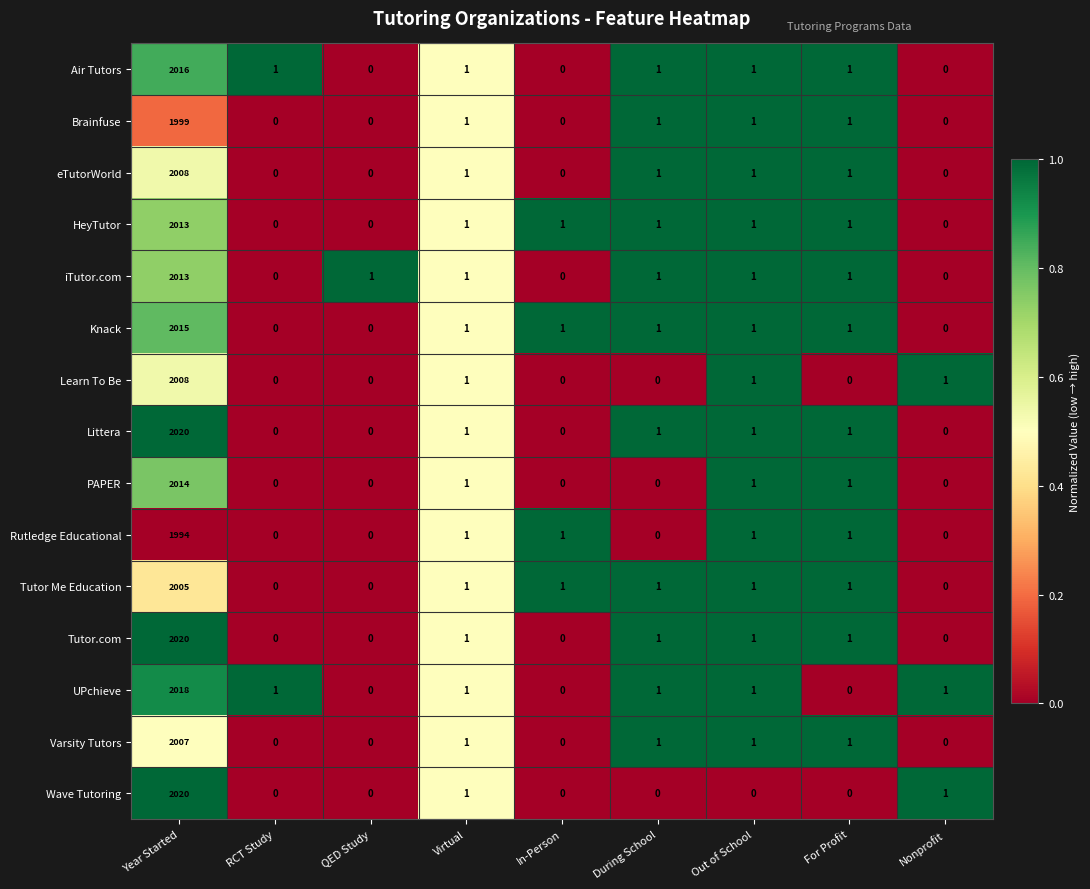

Is it true that Brainfuse equals -1218 at In-Person?

False